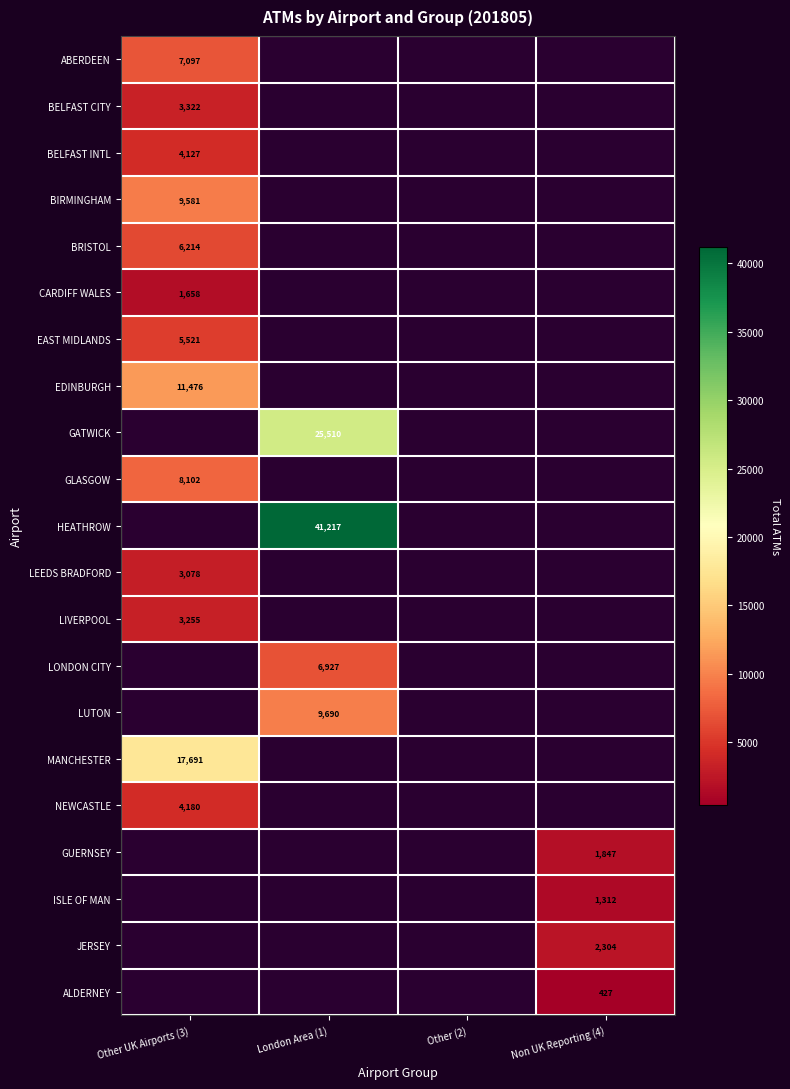

The value of ISLE OF MAN at Non UK Reporting (4) is 1715. True or false?

False